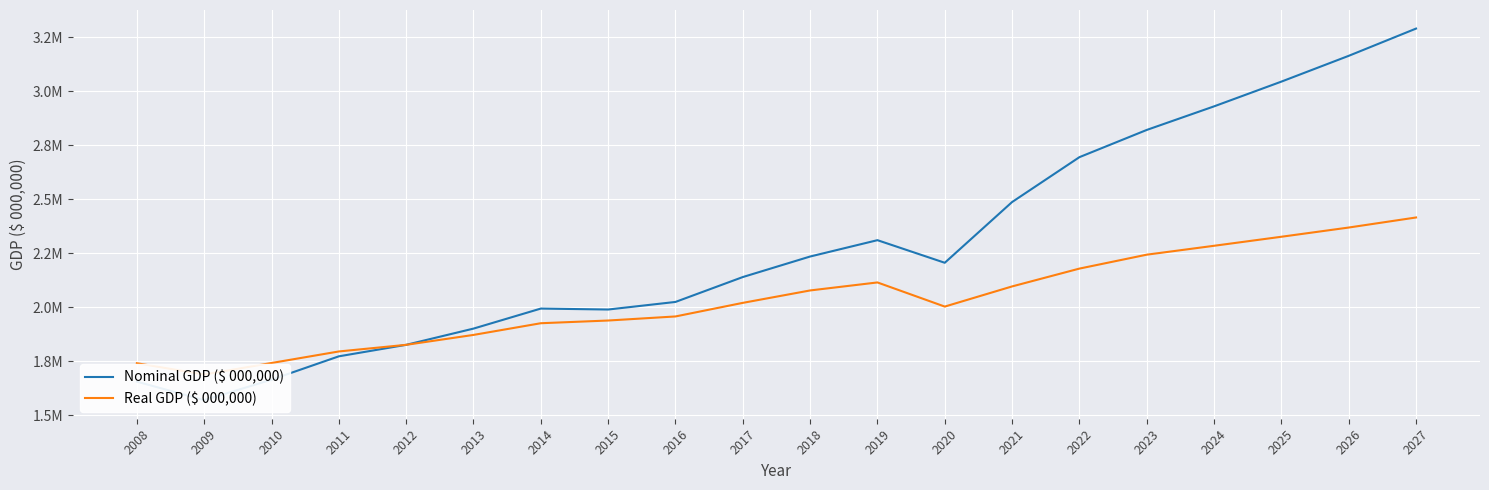

Reading left to right, what are all the values shown in this chart?

Nominal GDP ($ 000,000): 2008=1656351	2009=1570616	2010=1665293	2011=1773318	2012=1826464	2013=1901522	2014=1994177	2015=1989744	2016=2024817	2017=2139897	2018=2234859	2019=2310486	2020=2205974	2021=2486852	2022=2694386	2023=2820284	2024=2929349	2025=3043797	2026=3163052	2027=3289071
Real GDP ($ 000,000): 2008=1741338	2009=1689083	2010=1742461	2011=1795800	2012=1826467	2013=1872295	2014=1926372	2015=1938881	2016=1957710	2017=2020520	2018=2077954	2019=2115014	2020=2003354	2021=2096593	2022=2179034	2023=2243419	2024=2284545	2025=2326294	2026=2368933	2027=2415422